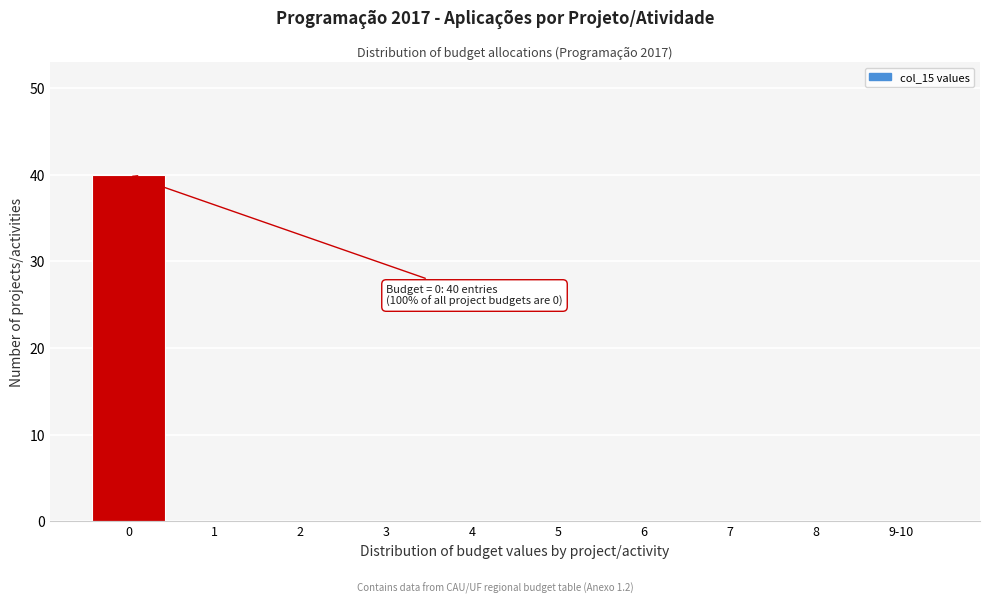

Reading left to right, list all the values displayed in this chart.

0=40	1=0	2=0	3=0	4=0	5=0	6=0	7=0	8=0	9-10=0